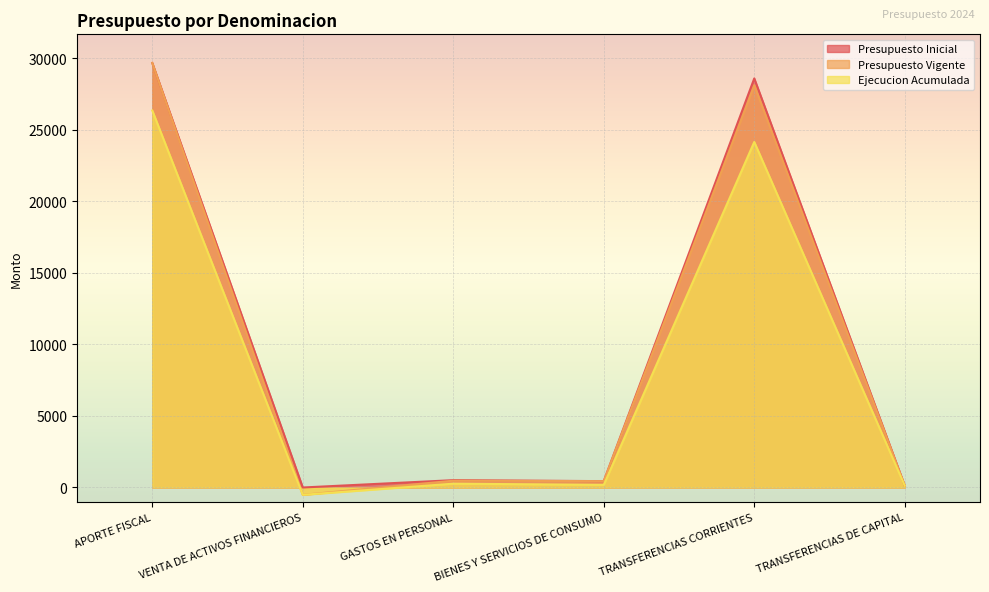

What is the total value across all series at APORTE FISCAL?

85643